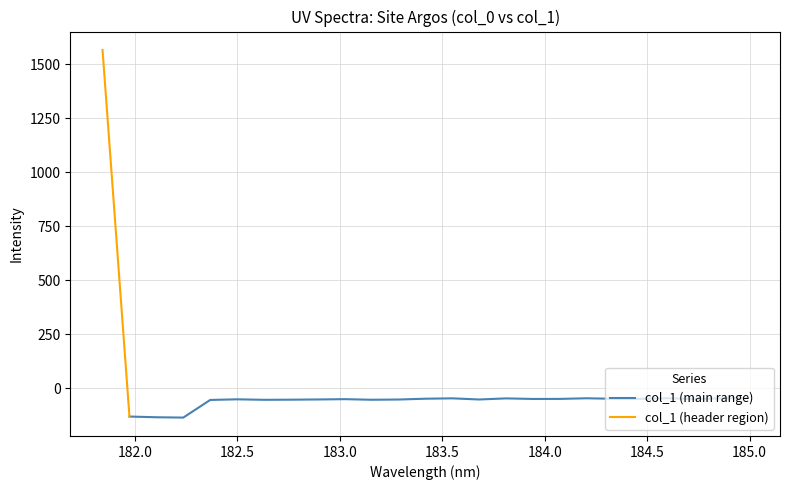

What is the difference between the values at 183.2863821962 and 184.3357763242?

3.4